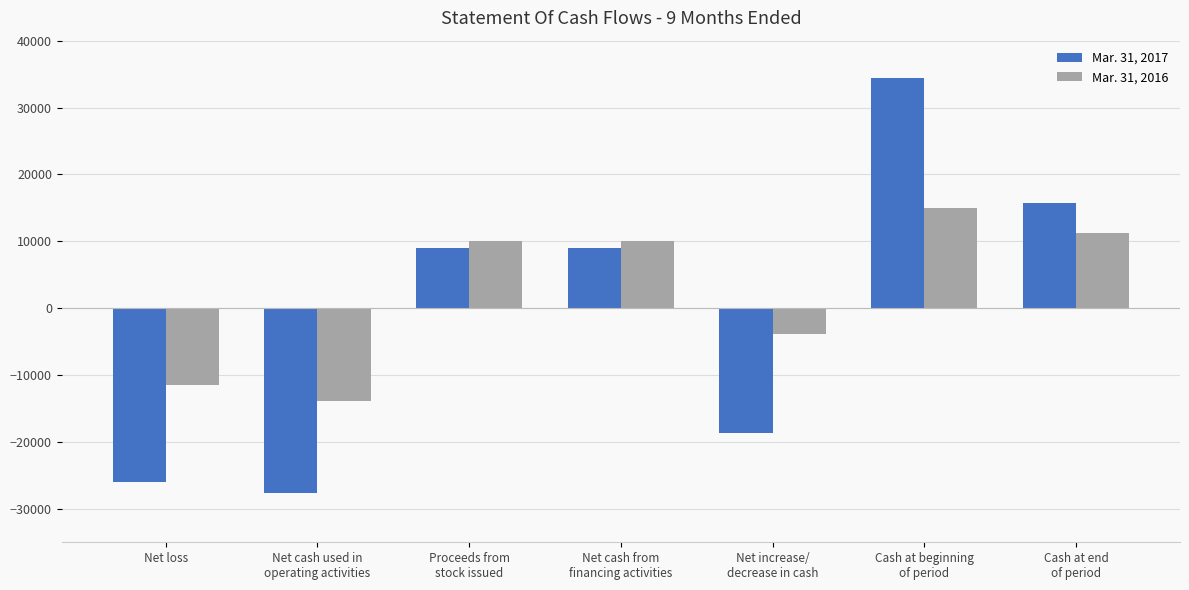

True or false: Mar. 31, 2017 has a value of -10742 at Net cash used in
operating activities.

False